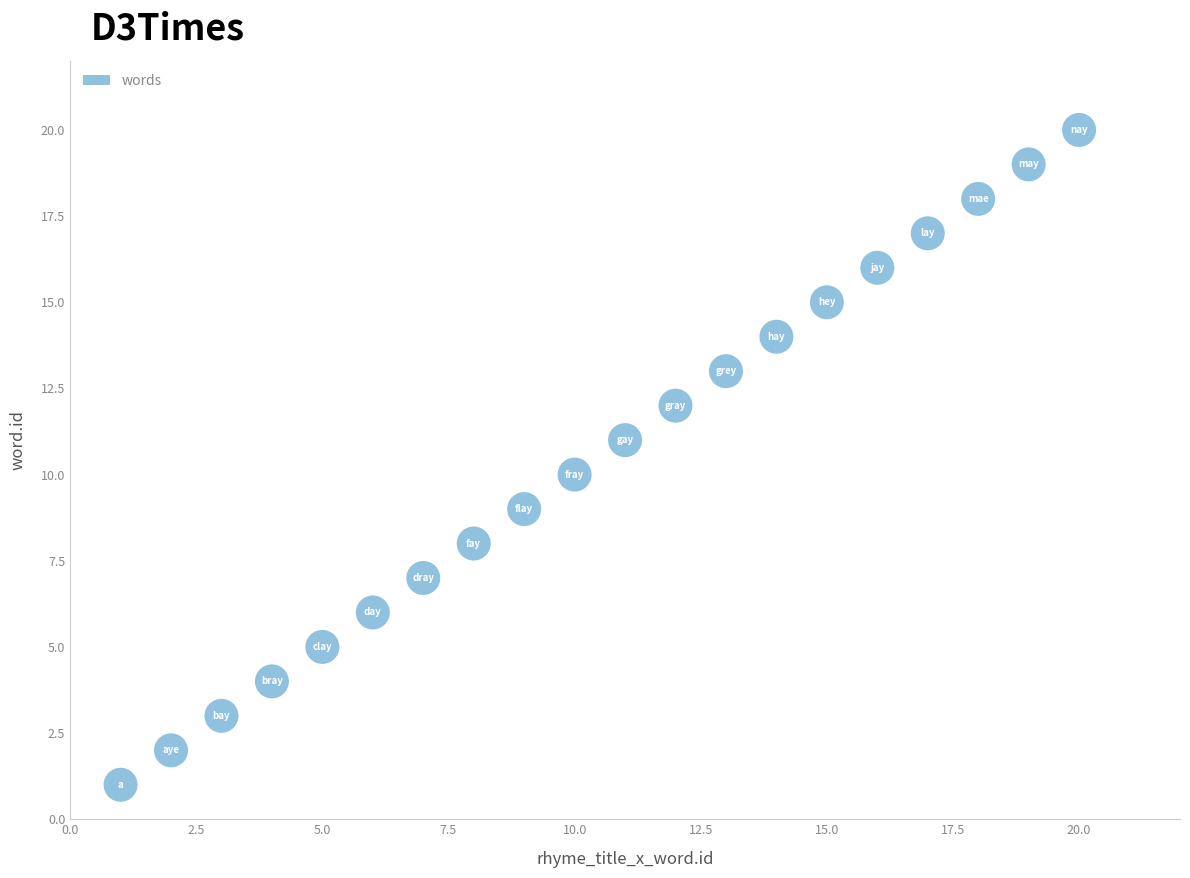

What is the range of Y values (max minus min)?

19